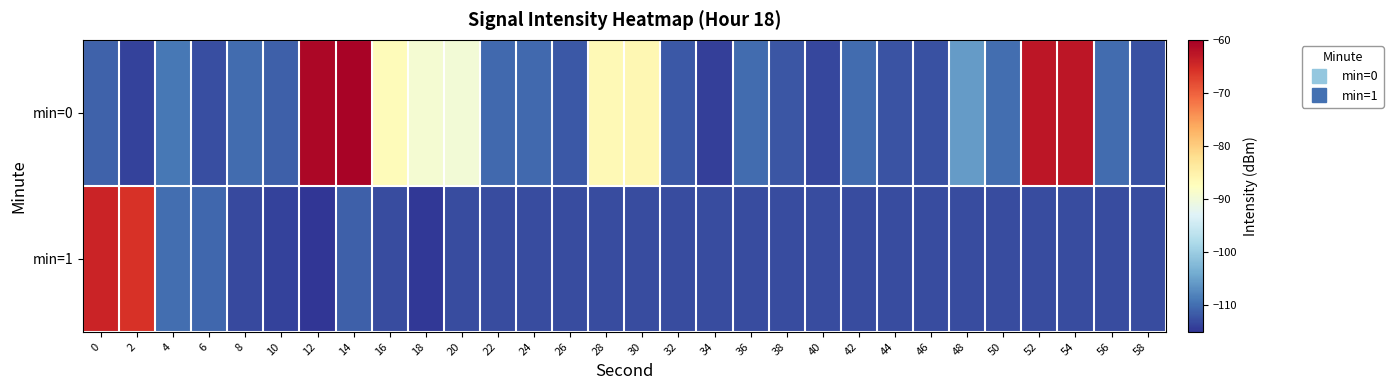

Rank the series by their average value, from lowest to highest.

min=1, min=0